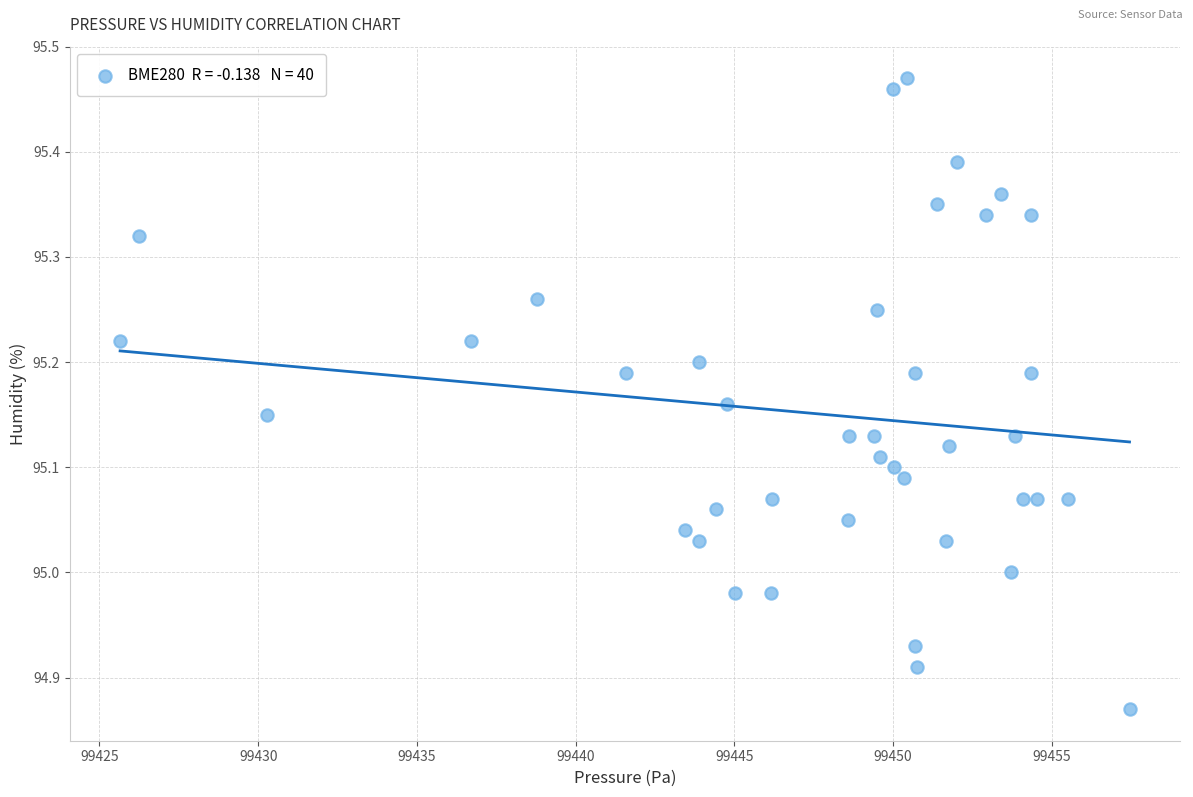

What is the range of X values (max minus min)?

31.8